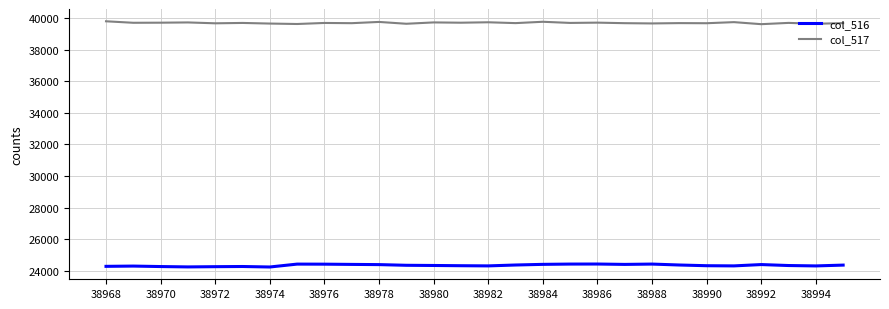

Which series has the largest total across all categories?

col_517